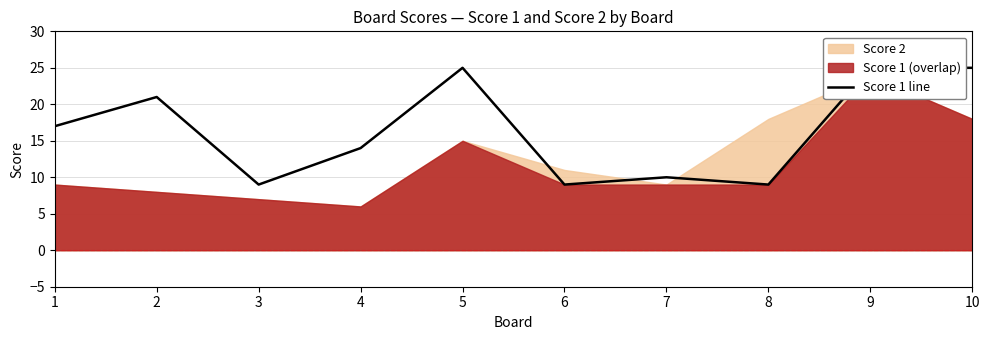

Rank the categories by value from lowest to highest.

3, 6, 8, 7, 4, 1, 2, 5, 9, 10